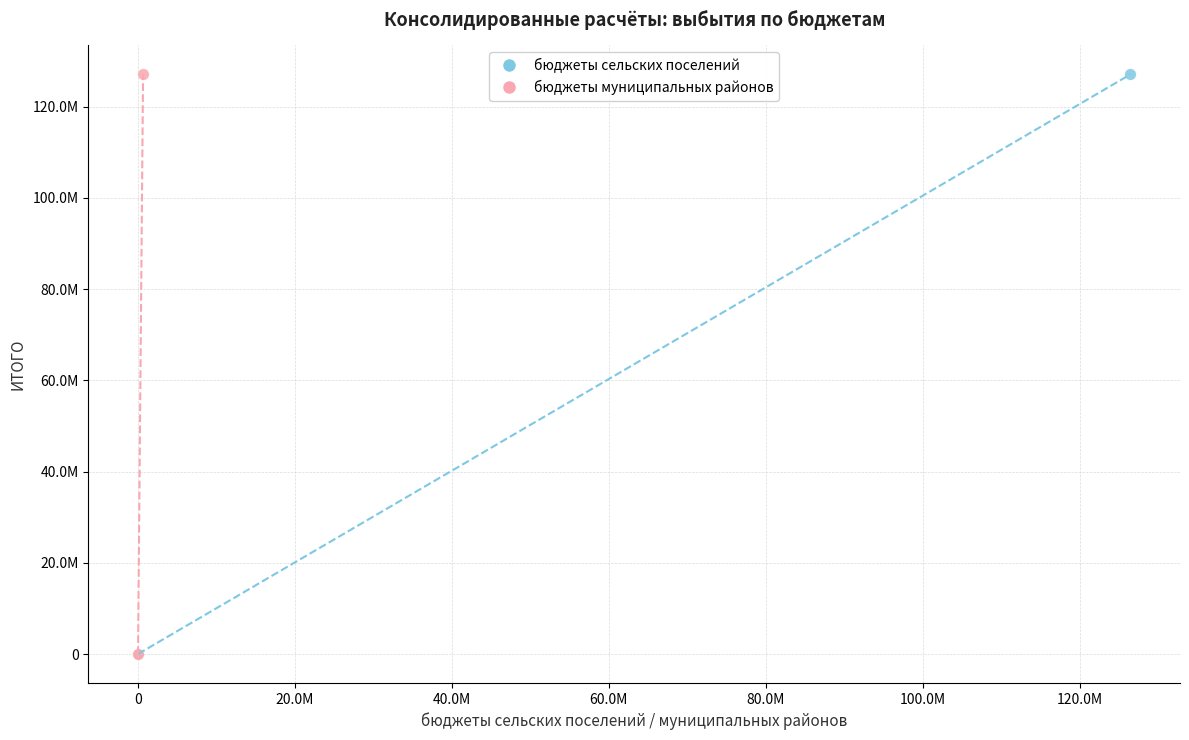

What are all the series names shown in the legend?

бюджеты сельских поселений, бюджеты муниципальных районов